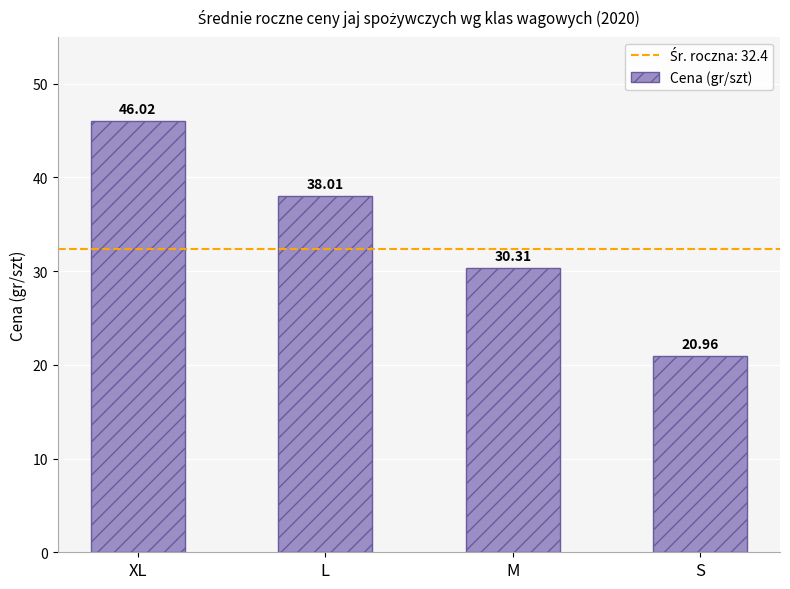

What is the difference between the maximum and minimum values?

25.1